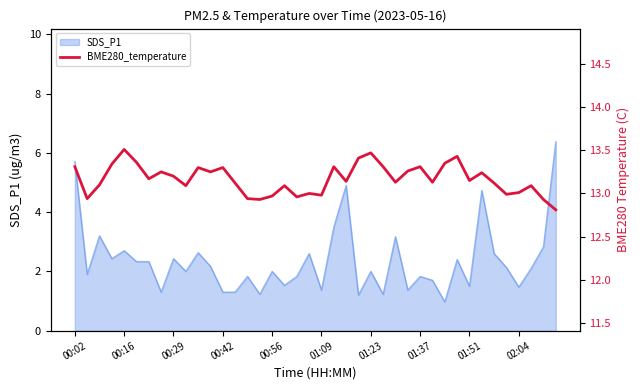

What is the lowest value of the SDS_P1 series?

1.0